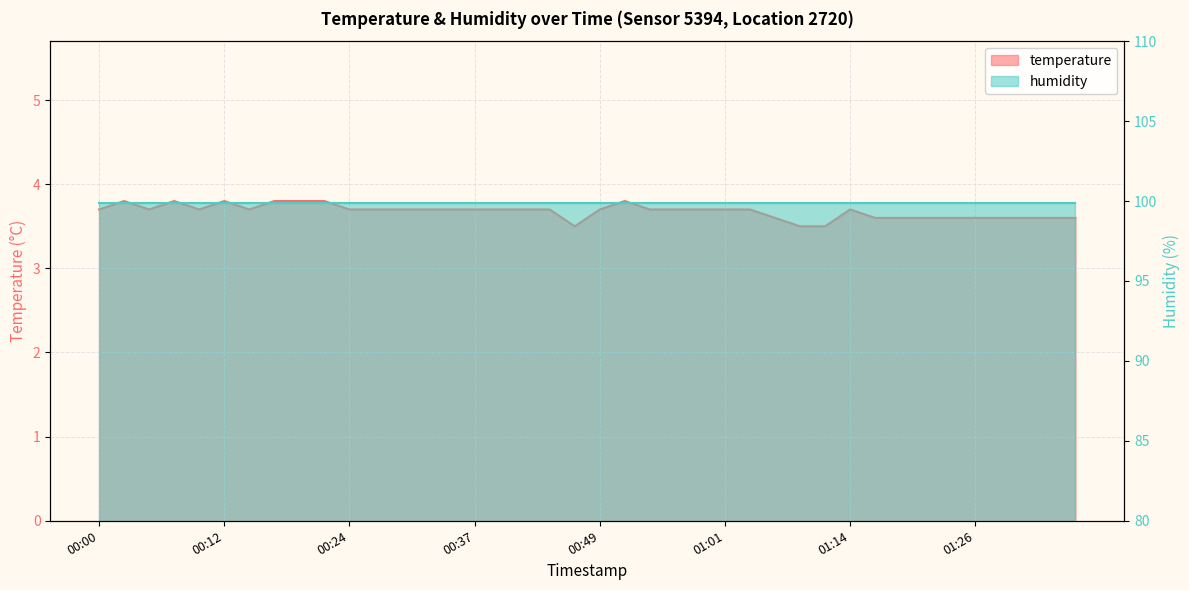

List the labels in order of value, largest first.

2022-12-01T00:02:28, 2022-12-01T00:07:22, 2022-12-01T00:12:35, 2022-12-01T00:17:36, 2022-12-01T00:20:04, 2022-12-01T00:22:31, 2022-12-01T00:52:00, 2022-12-01T00:00:00, 2022-12-01T00:04:55, 2022-12-01T00:09:49, 2022-12-01T00:15:08, 2022-12-01T00:24:58, 2022-12-01T00:27:25, 2022-12-01T00:29:54, 2022-12-01T00:32:21, 2022-12-01T00:34:48, 2022-12-01T00:37:15, 2022-12-01T00:39:43, 2022-12-01T00:42:10, 2022-12-01T00:44:37, 2022-12-01T00:49:33, 2022-12-01T00:54:27, 2022-12-01T00:56:57, 2022-12-01T00:59:24, 2022-12-01T01:01:52, 2022-12-01T01:04:21, 2022-12-01T01:14:10, 2022-12-01T01:06:48, 2022-12-01T01:16:37, 2022-12-01T01:19:05, 2022-12-01T01:21:33, 2022-12-01T01:24:00, 2022-12-01T01:26:29, 2022-12-01T01:28:59, 2022-12-01T01:31:27, 2022-12-01T01:33:55, 2022-12-01T01:36:22, 2022-12-01T00:47:06, 2022-12-01T01:09:16, 2022-12-01T01:11:43